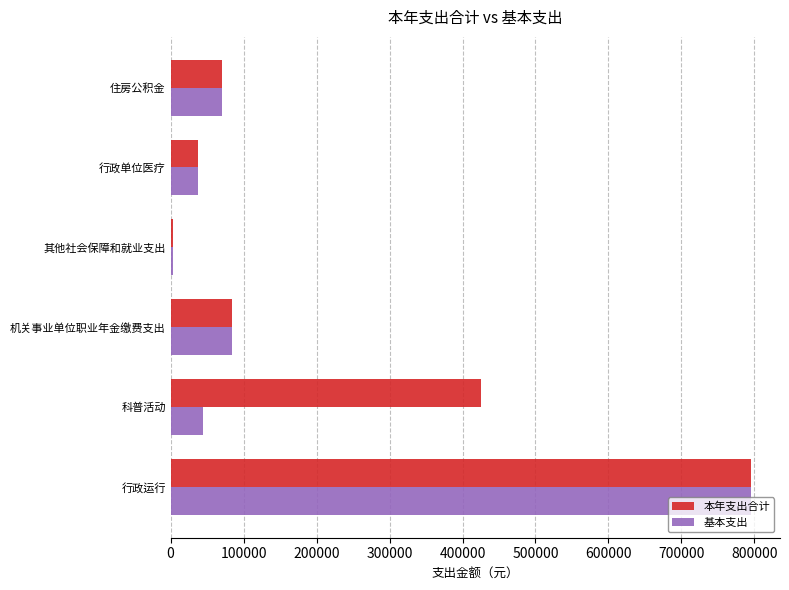

Is it true that 基本支出 equals 44868.2 at 科普活动?

True